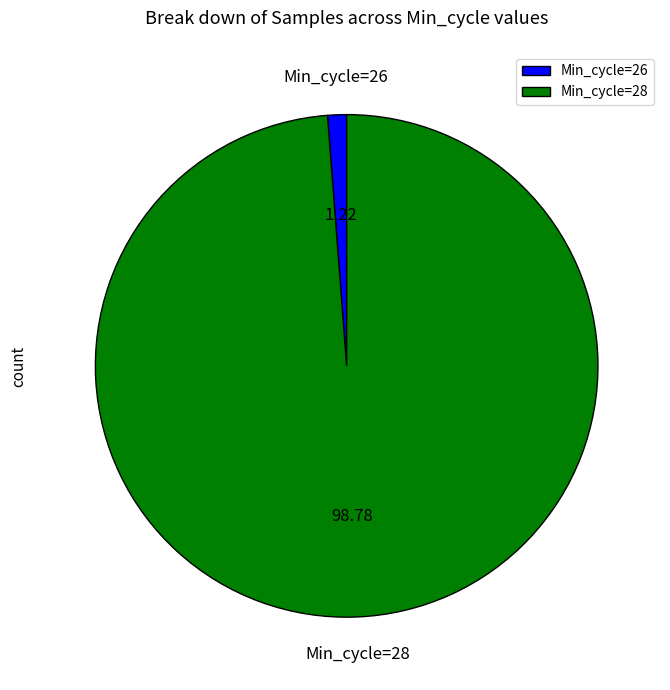

What is the largest slice in the pie chart?

Min_cycle=28